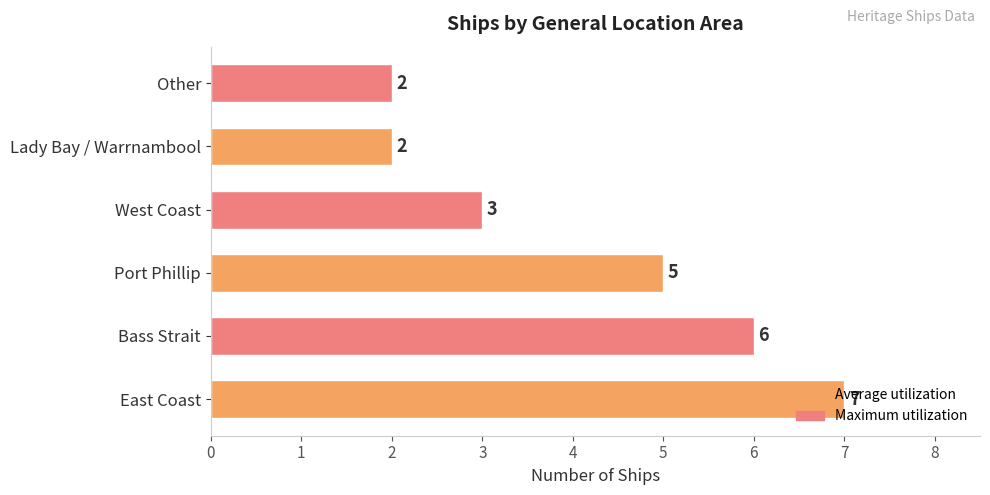

What value does the data have at Bass Strait?

6